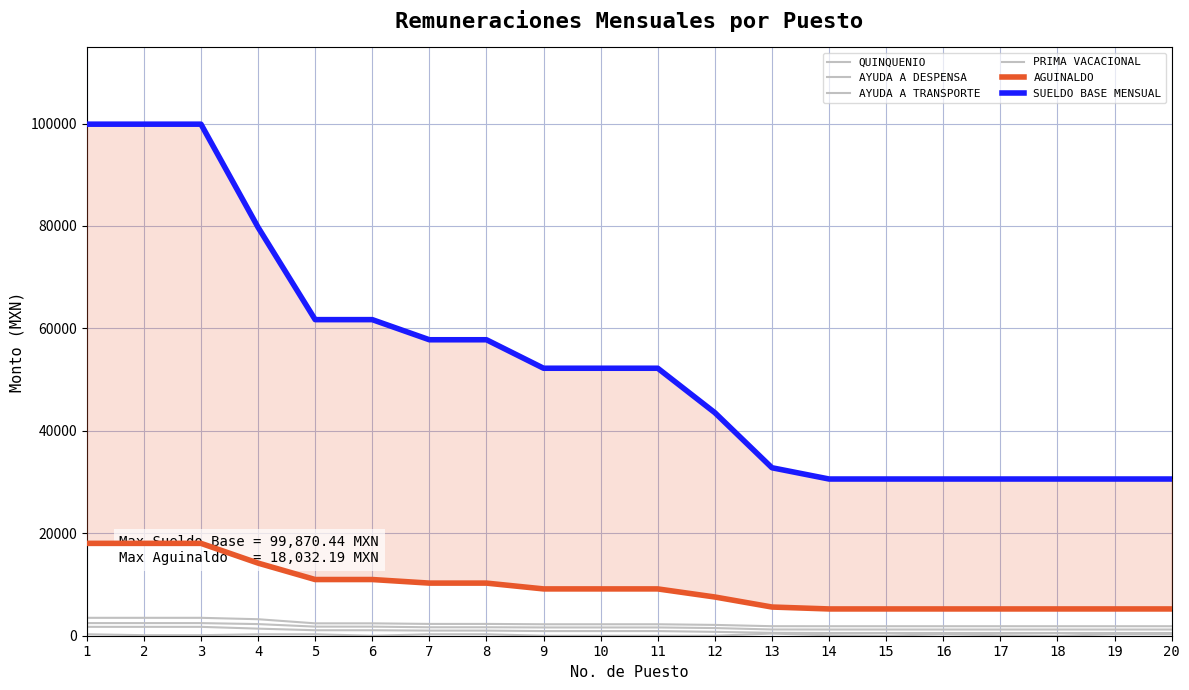

At how many categories does at least one series exceed 24311?

20